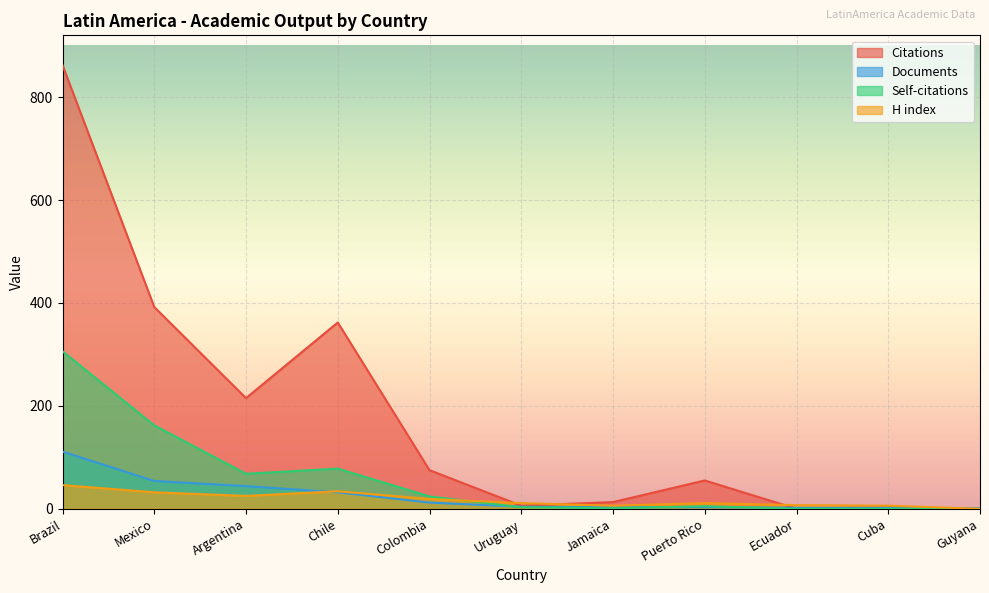

Where does the Self-citations series first go above 5?

Brazil